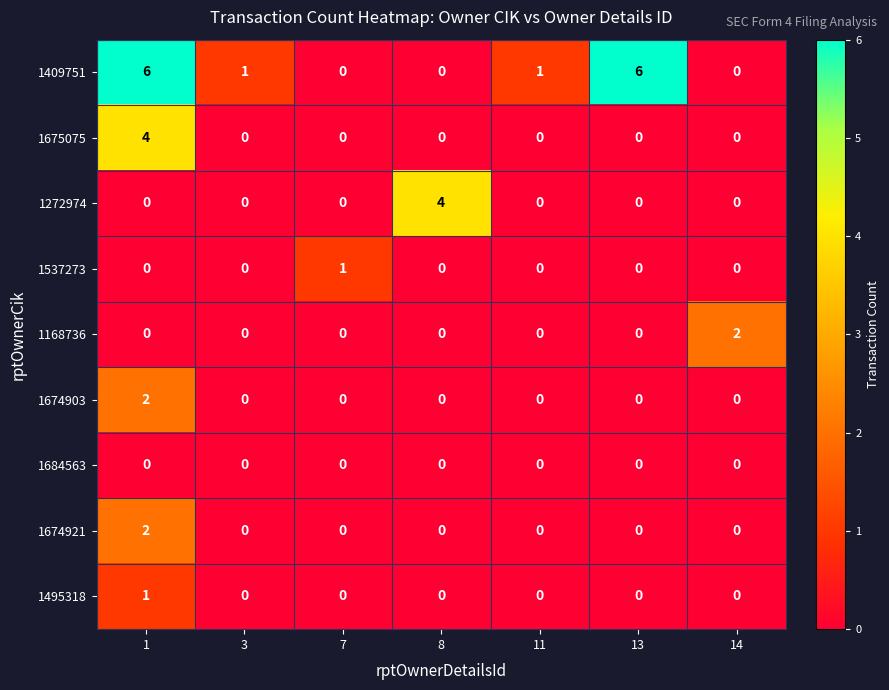

Which series has the largest total across all categories?

1409751